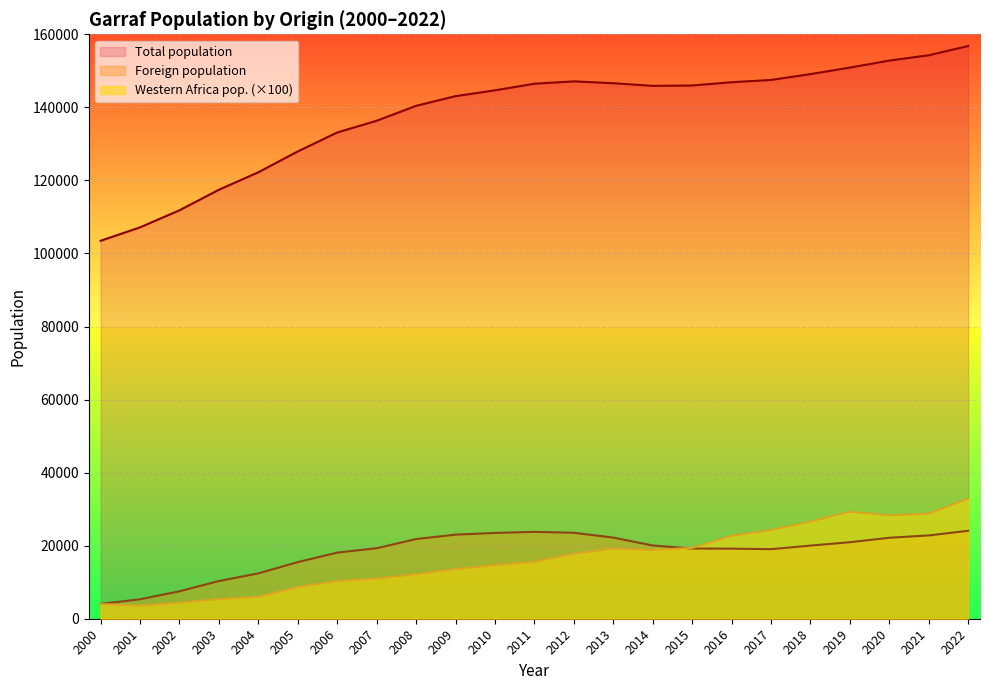

What is the difference between the highest and lowest values at 2014?

127086